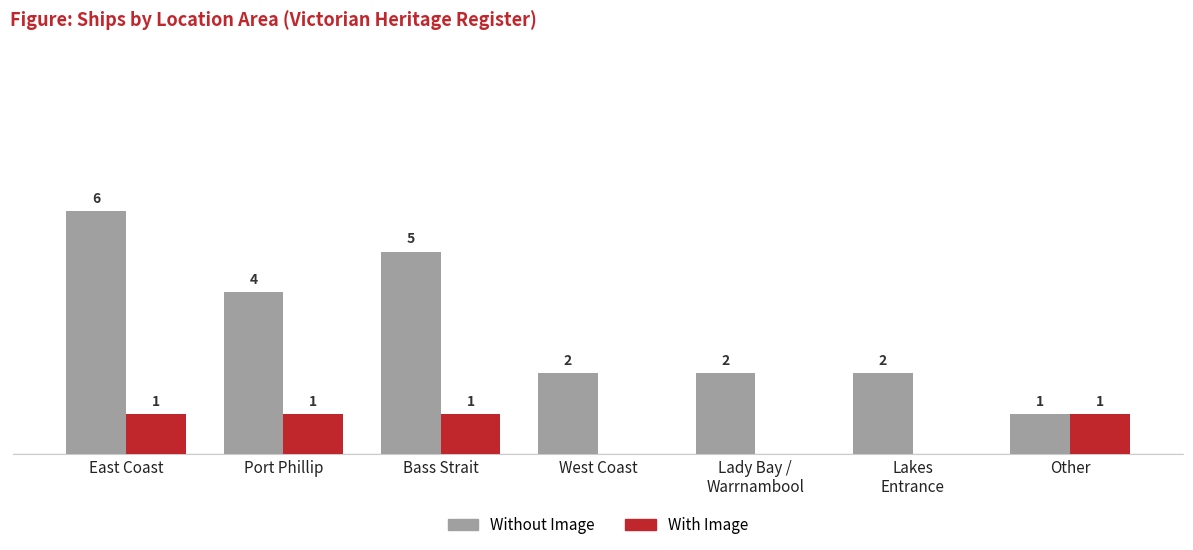

Is the value of Without Image at Port Phillip greater than the value of With Image at Port Phillip?

Yes